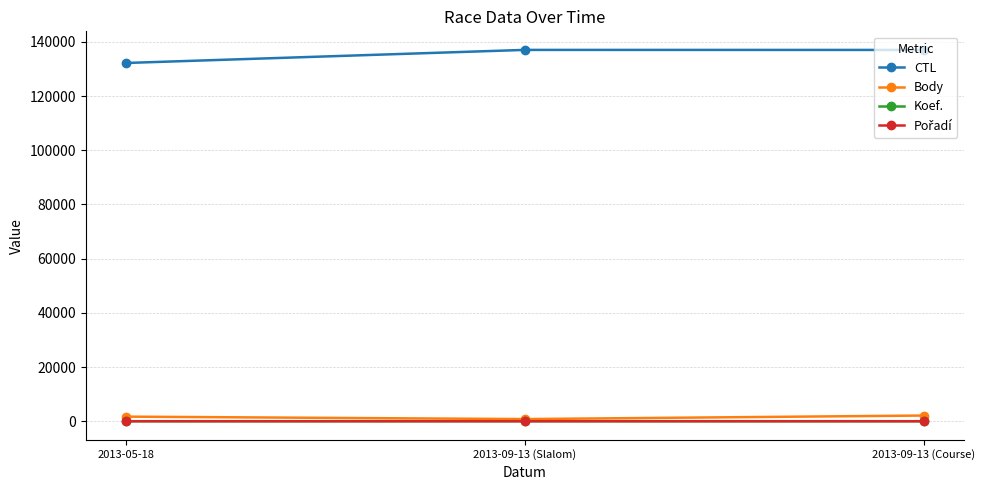

What is the minimum value for Body?

799